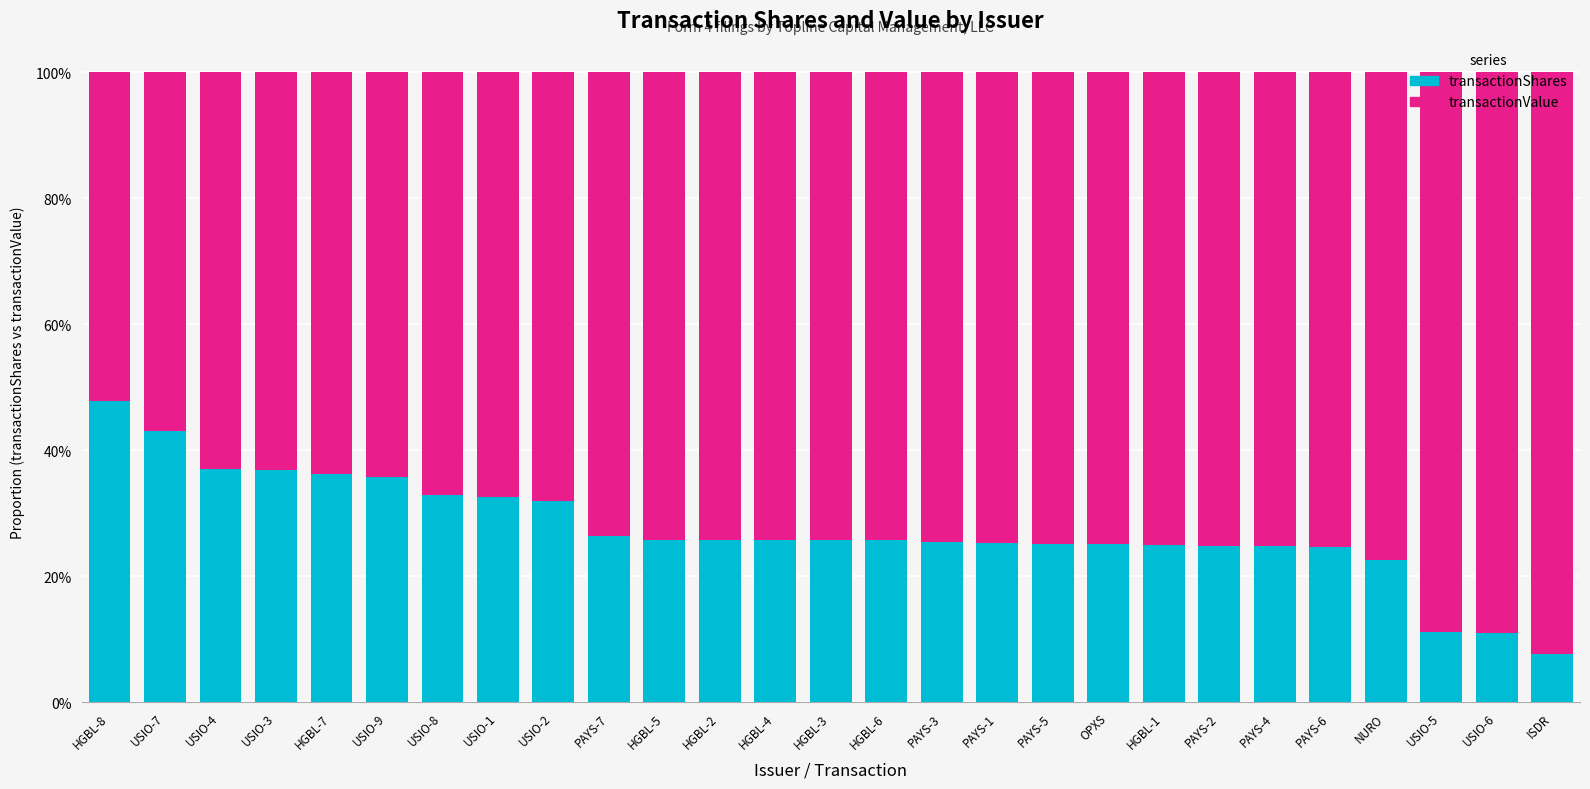

What is the label of the 12th bar from the right?

PAYS-3